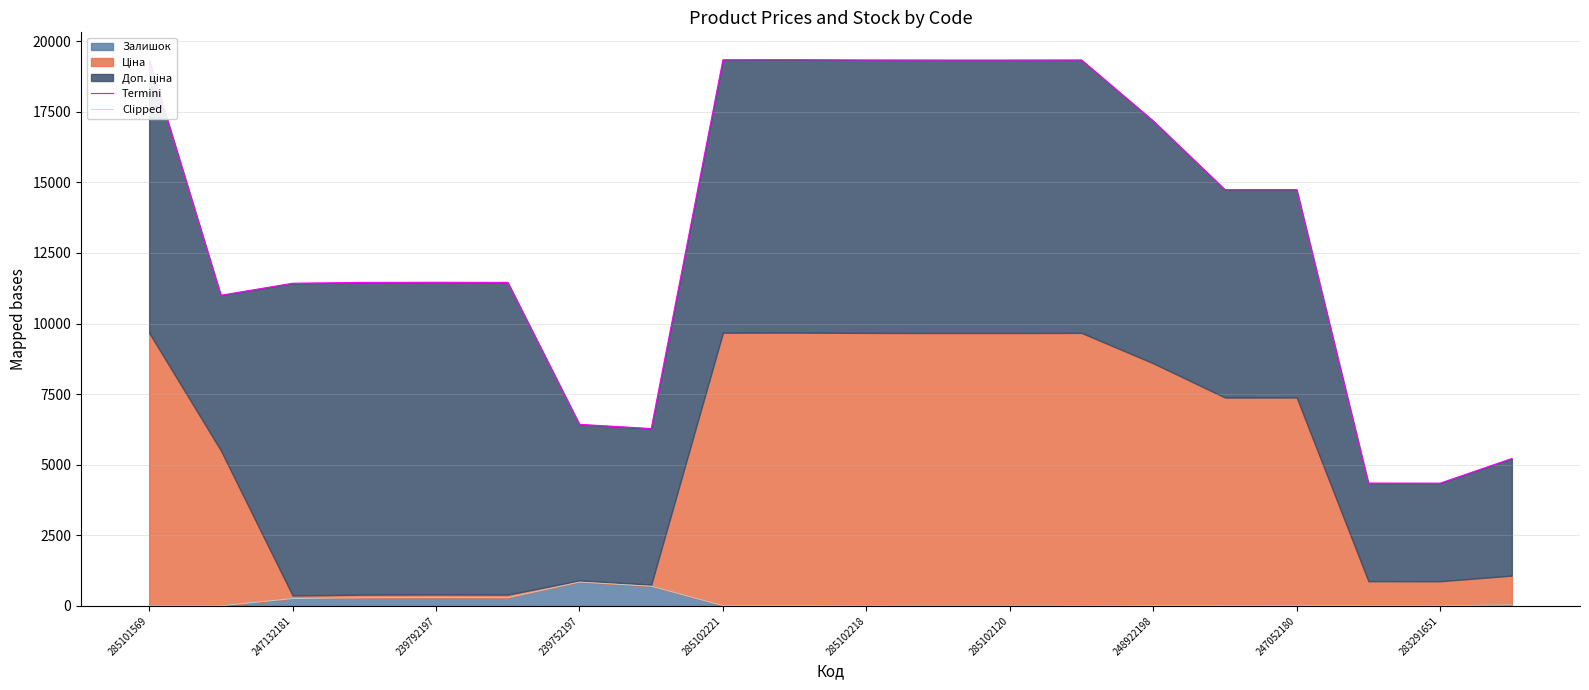

Reading left to right, extract all data points from this chart.

Termini: 19336.3	11001.6	11425.5	11455.5	11460.5	11455.5	6428.3	6281.3	19340.3	19343.3	19332.3	19329.3	19329.3	19332.3	17173.2	14740.4	14741.4	4349.1	4347.1	5220.4
Clipped: 7.0	7.0	260.0	290.0	295.0	290.0	845.0	698.0	11.0	14.0	3.0	0.0	0.0	3.0	11.0	20.0	21.0	9.0	7.0	38.0